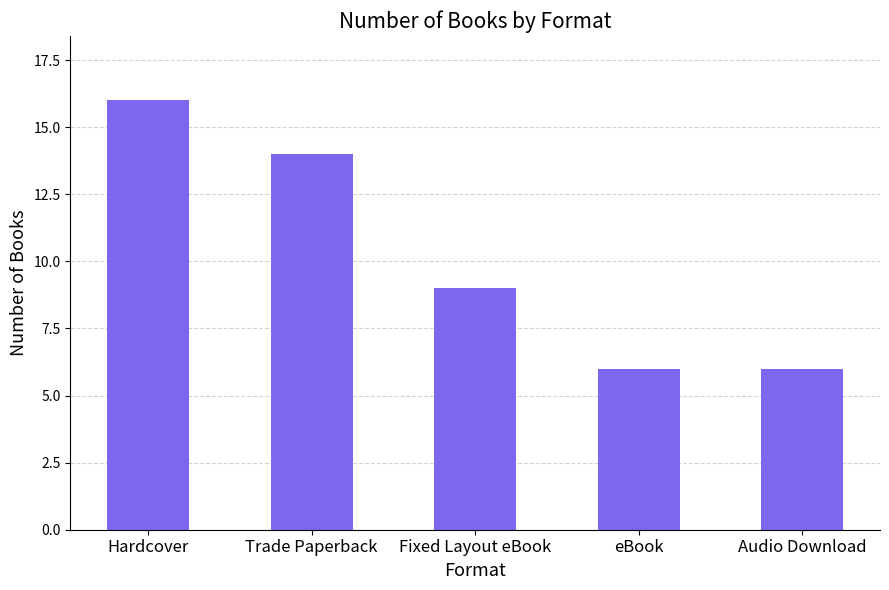

Count the number of data series in this chart.

1